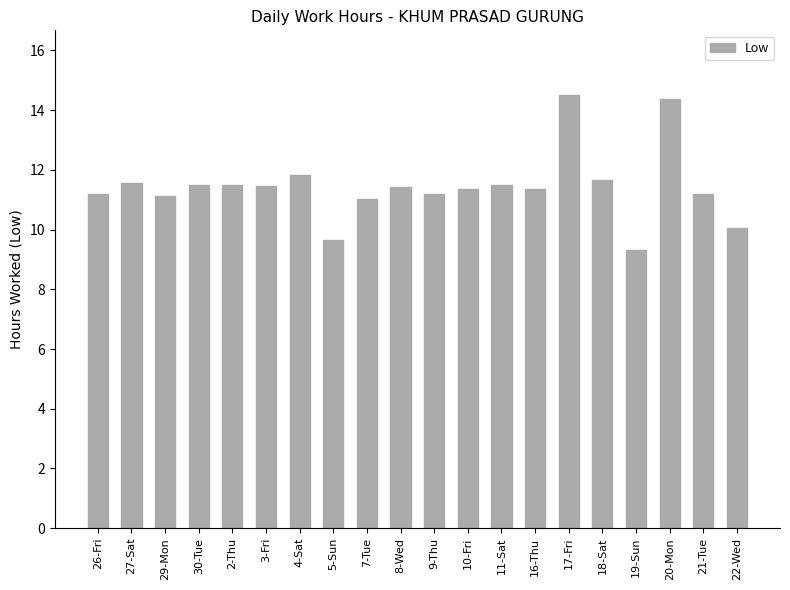

Count the number of categories in the chart.

20